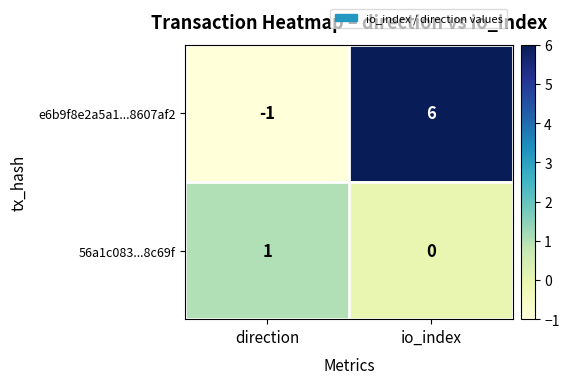

Reading left to right, what are all the values shown in this chart?

e6b9f8e2a5a1...8607af2: -1	6
56a1c083...8c69f: 1	0